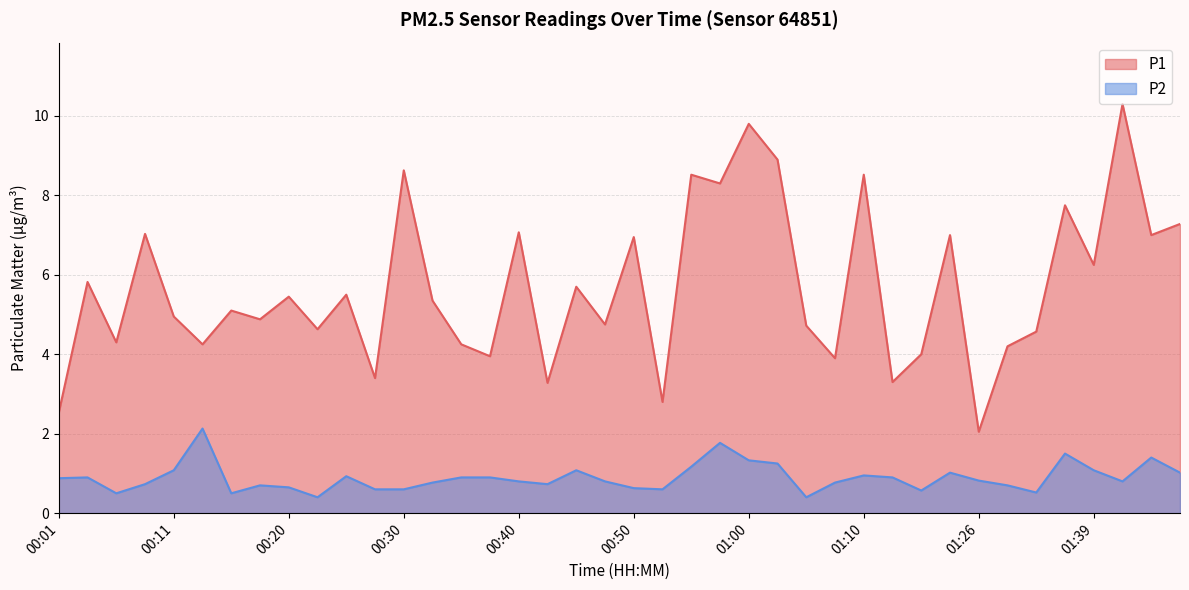

At which category is the sum across all series the highest?

01:00